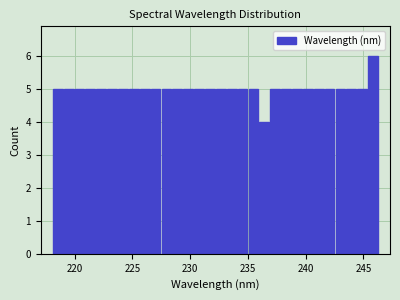

Read against the x-axis, roughly where is the centre of the tallest bar?

246.0